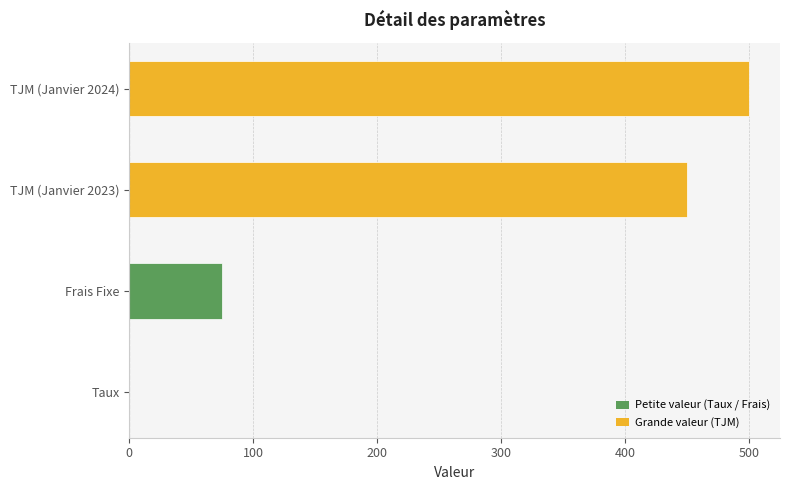

Are the bars horizontal?

Yes